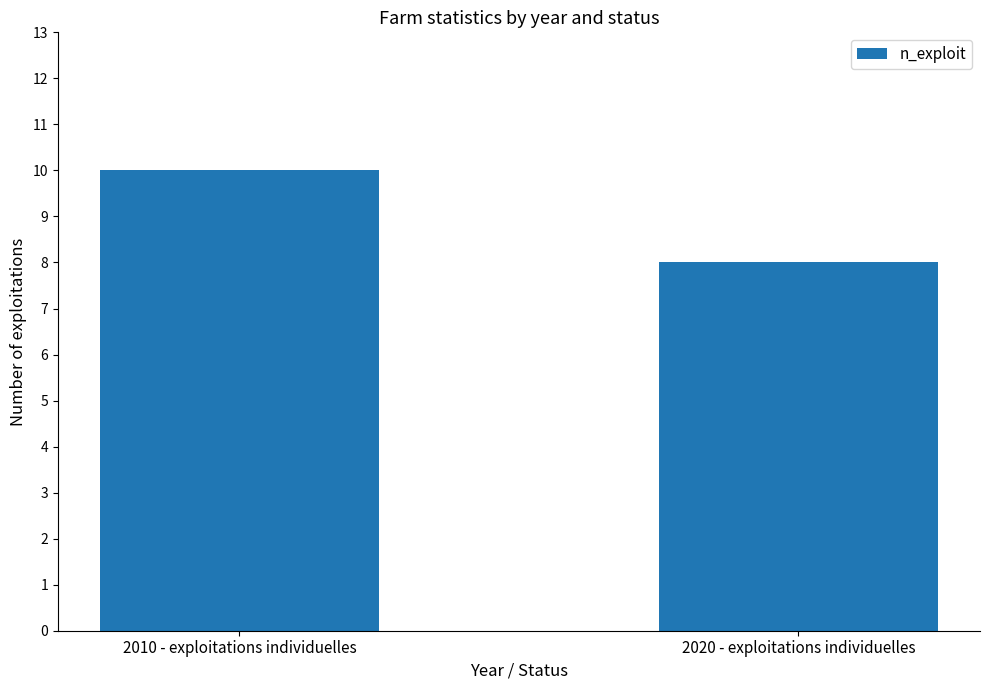

Rank the categories by value from highest to lowest.

2010 - exploitations individuelles, 2020 - exploitations individuelles